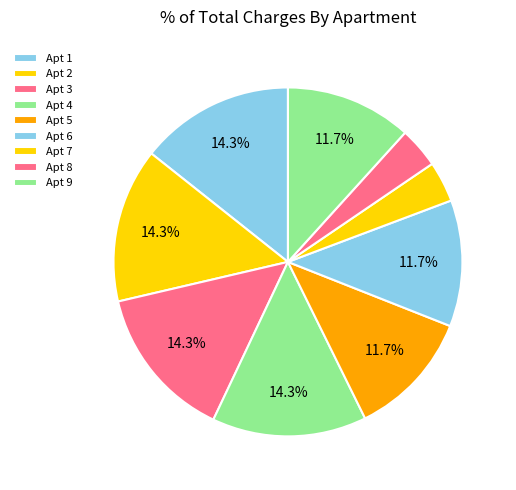

Which category has the smallest portion of the pie?

7